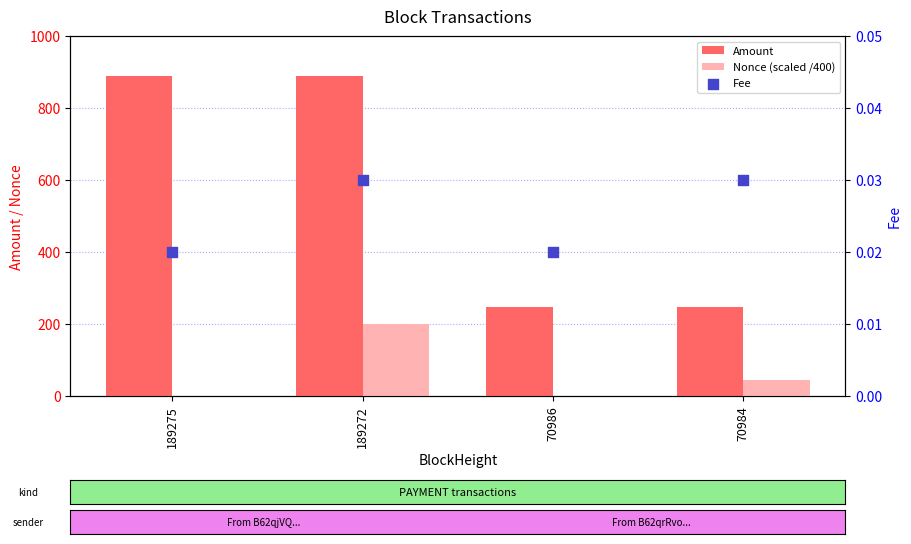

Is the value of Amount at 70986 greater than the value of Fee at 70984?

Yes